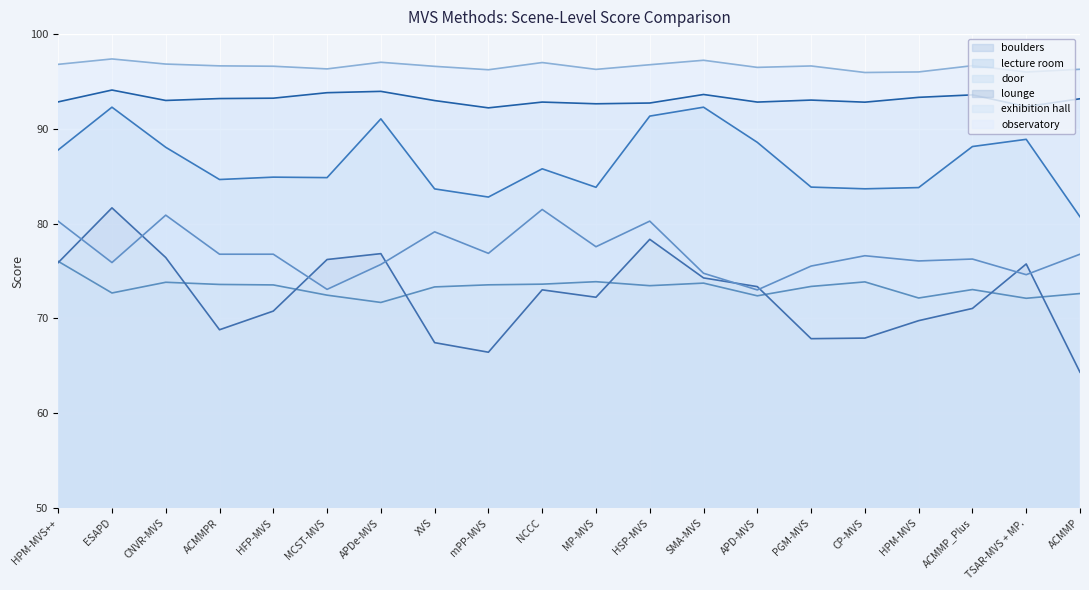

What is the value of the door point at the 14th from the left?

92.8